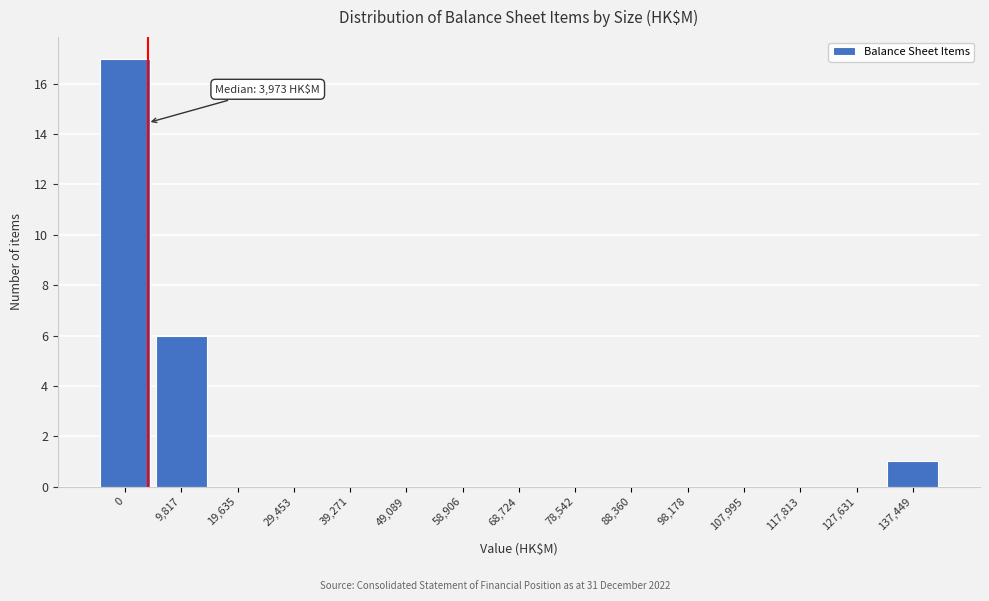

Reading right to left, what are all the values shown in this chart?

137,449=1	127,631=0	117,813=0	107,995=0	98,178=0	88,360=0	78,542=0	68,724=0	58,906=0	49,089=0	39,271=0	29,453=0	19,635=0	9,817=6	0=17